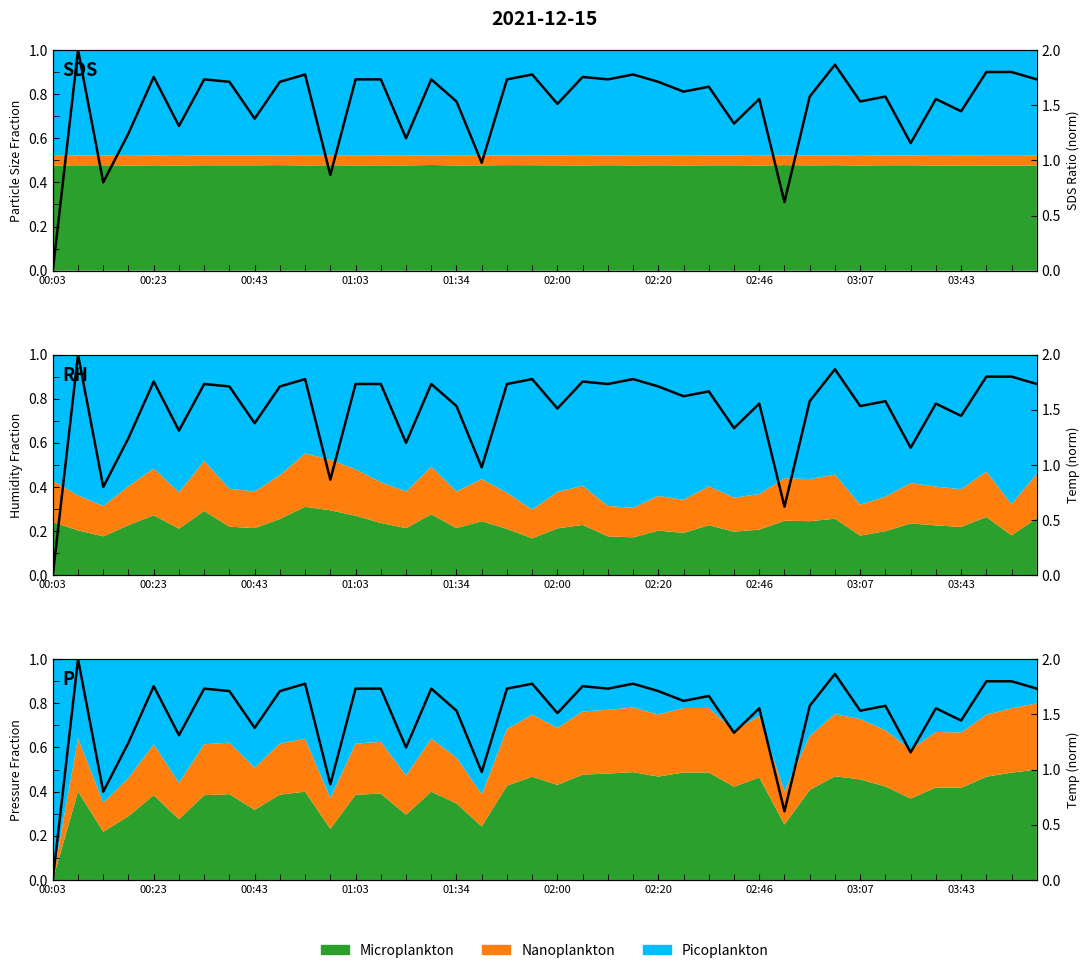

The value at 02:00 is 2.2. True or false?

False